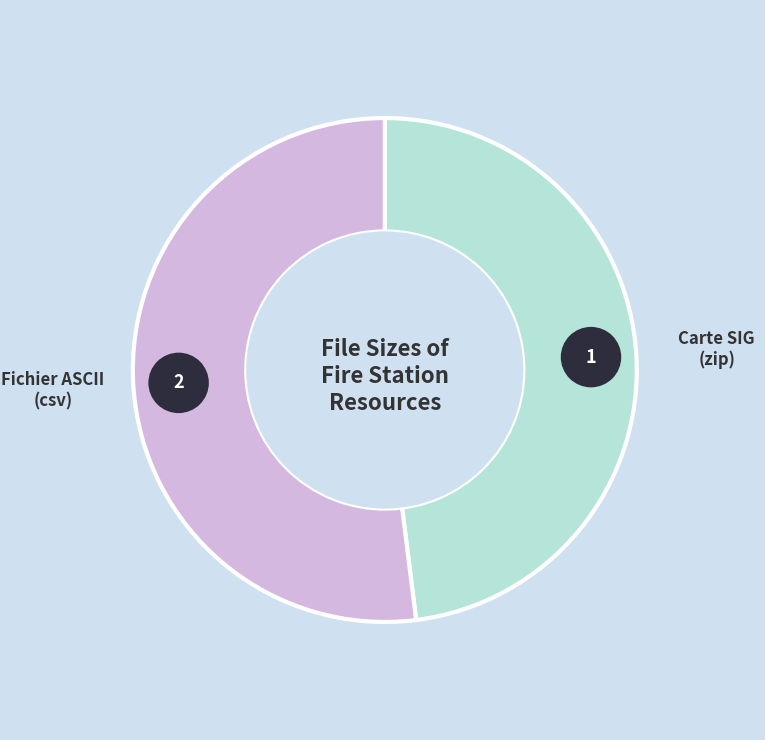

True or false: Fichier ASCII (csv) accounts for 52% of the total.

True